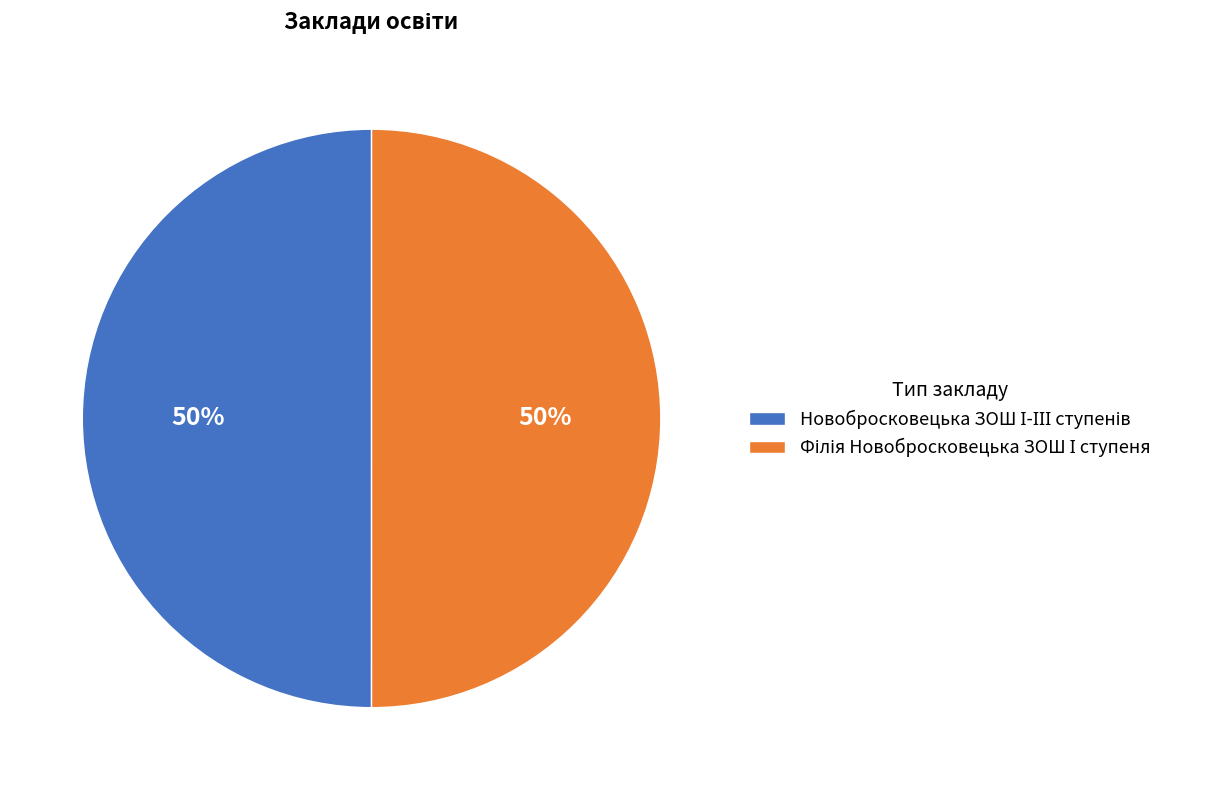

How many slices are in this pie chart?

2